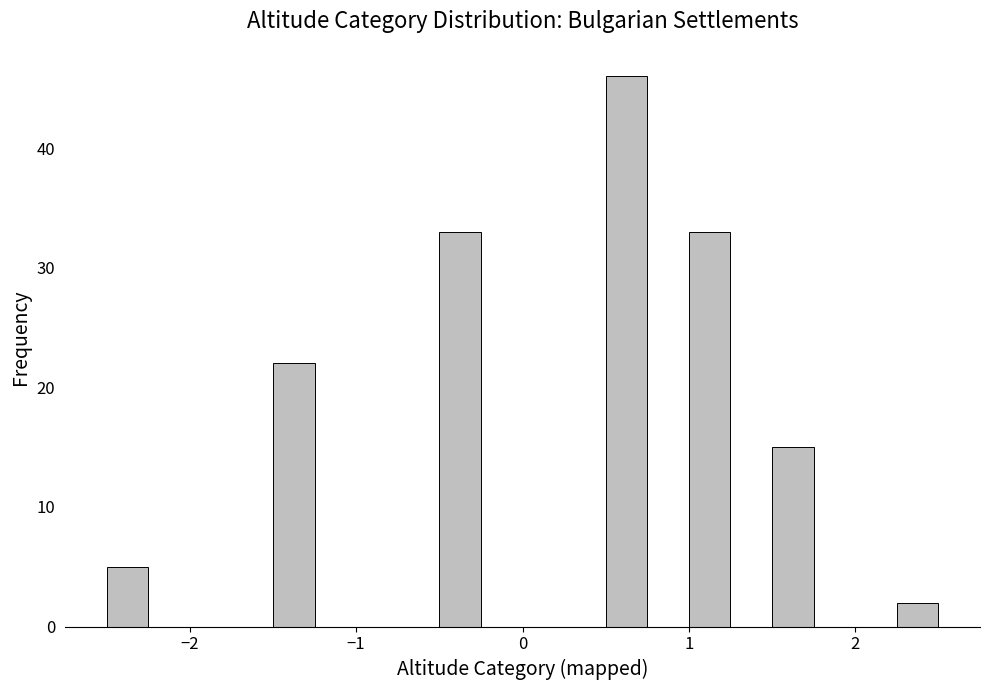

Read against the x-axis, roughly where is the centre of the tallest bar?

0.6